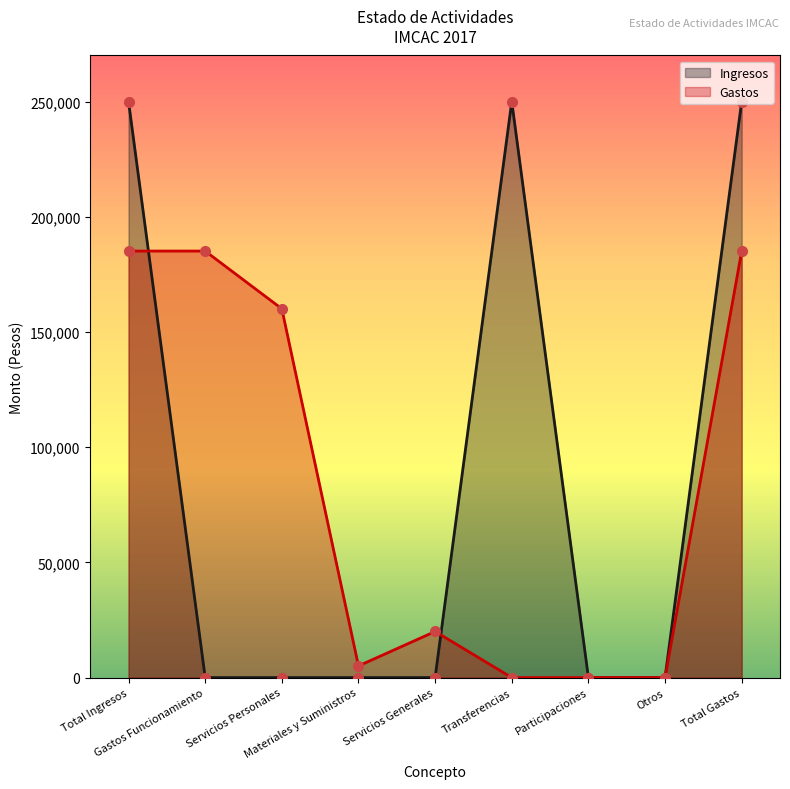

What are all the series names shown in the legend?

Ingresos, Gastos